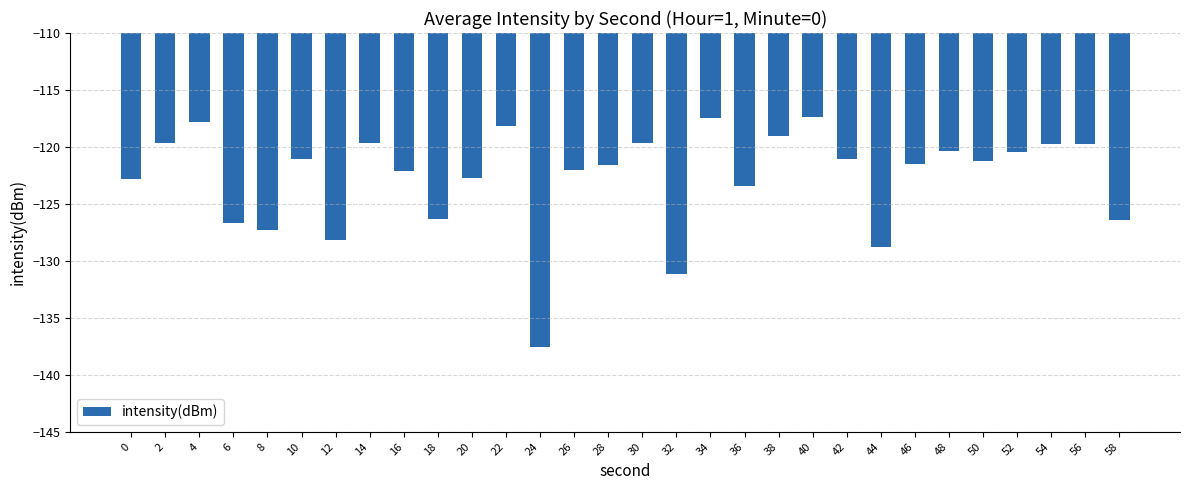

What is the approximate value at 38?

-119.0